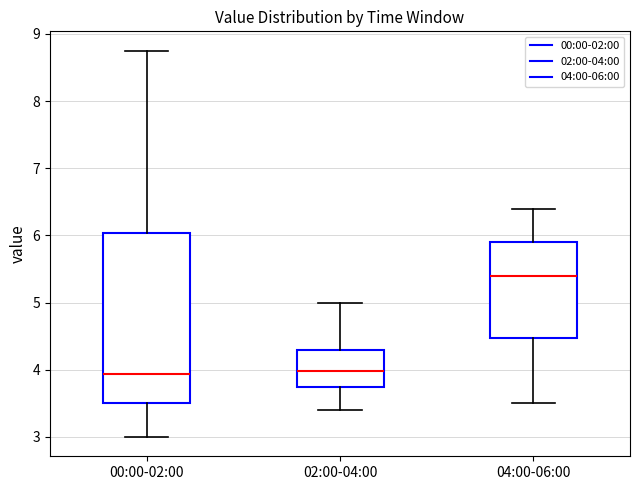

Reading left to right, read every box against the y-axis: the position of its median line, the range the box covers, and the ends of its whiskers. The values are not printed on the chart, so give them approximately, as read against the axis.

00:00-02:00: median 3.9, box 3.5 to 6.0, whiskers 3.0 to 8.8
02:00-04:00: median 4.0, box 3.7 to 4.3, whiskers 3.4 to 5.0
04:00-06:00: median 5.4, box 4.5 to 5.9, whiskers 3.5 to 6.4